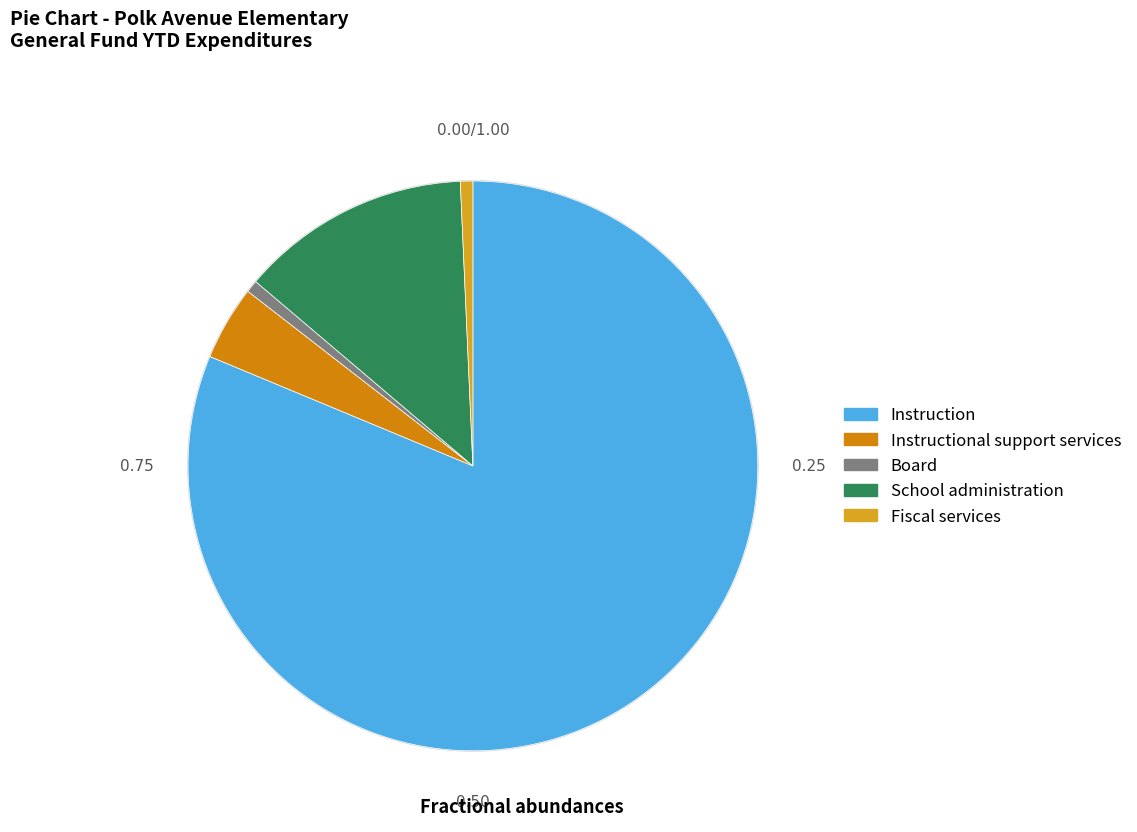

Is it true that Fiscal services is 1% of the pie?

True